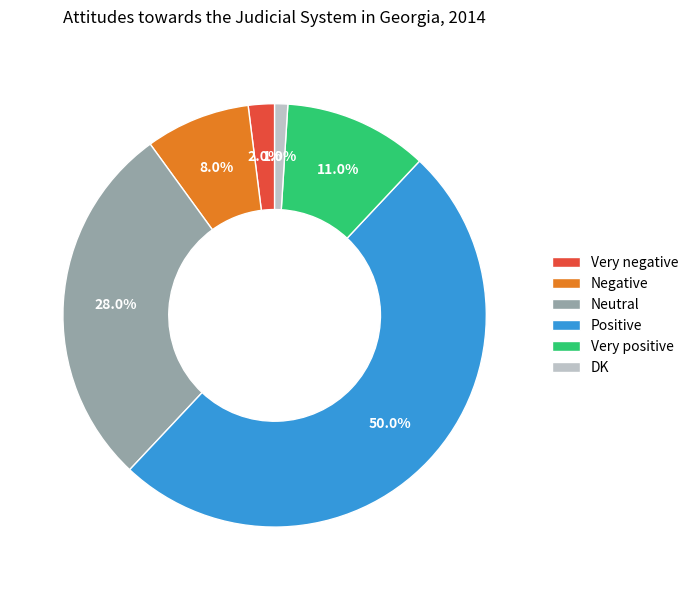

Does Very positive represent more than half of the total?

No